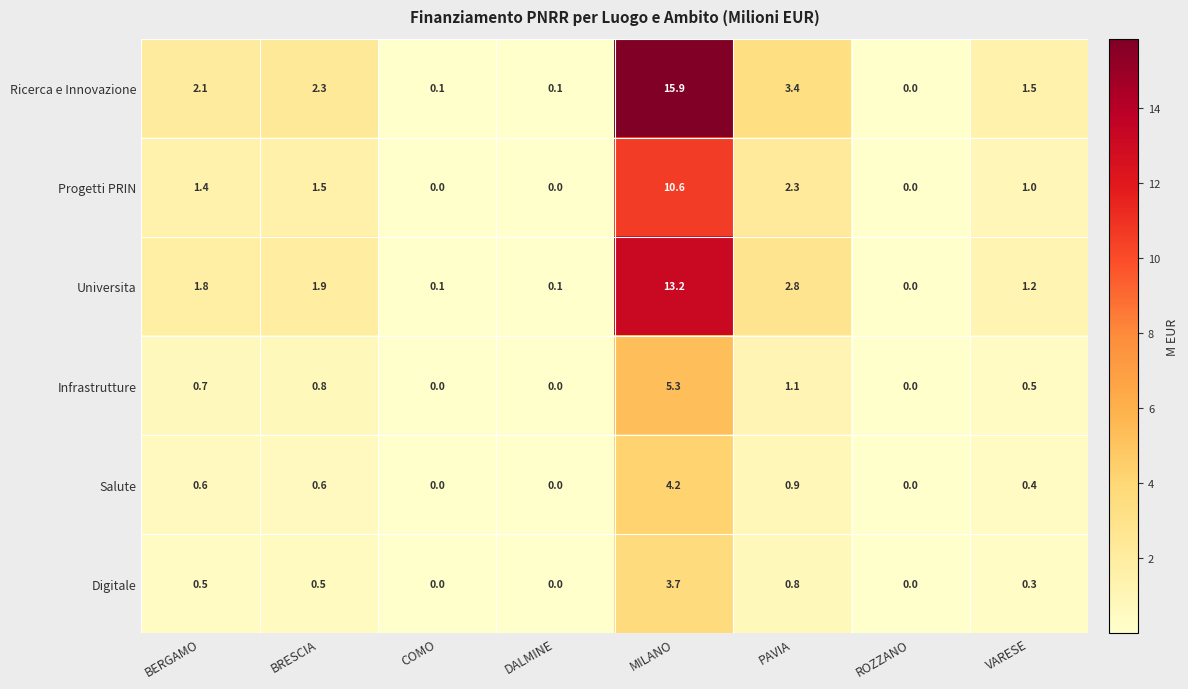

Rank the series by their maximum value, from lowest to highest.

Digitale, Salute, Infrastrutture, Progetti PRIN, Universita, Ricerca e Innovazione